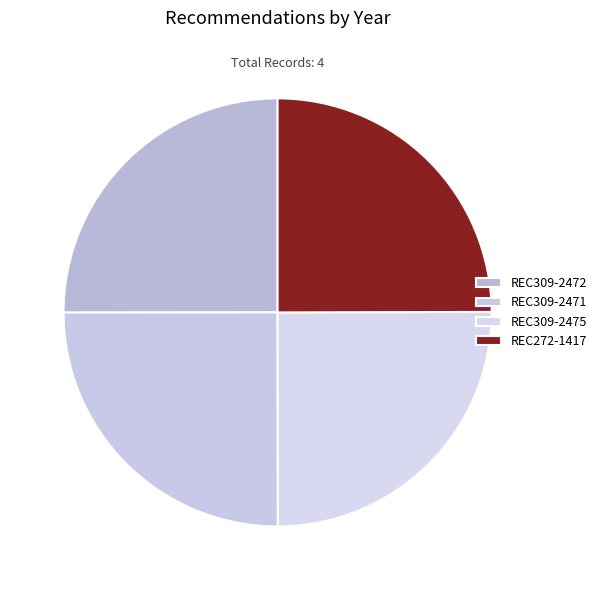

Is it true that REC272-1417 is 25% of the pie?

True